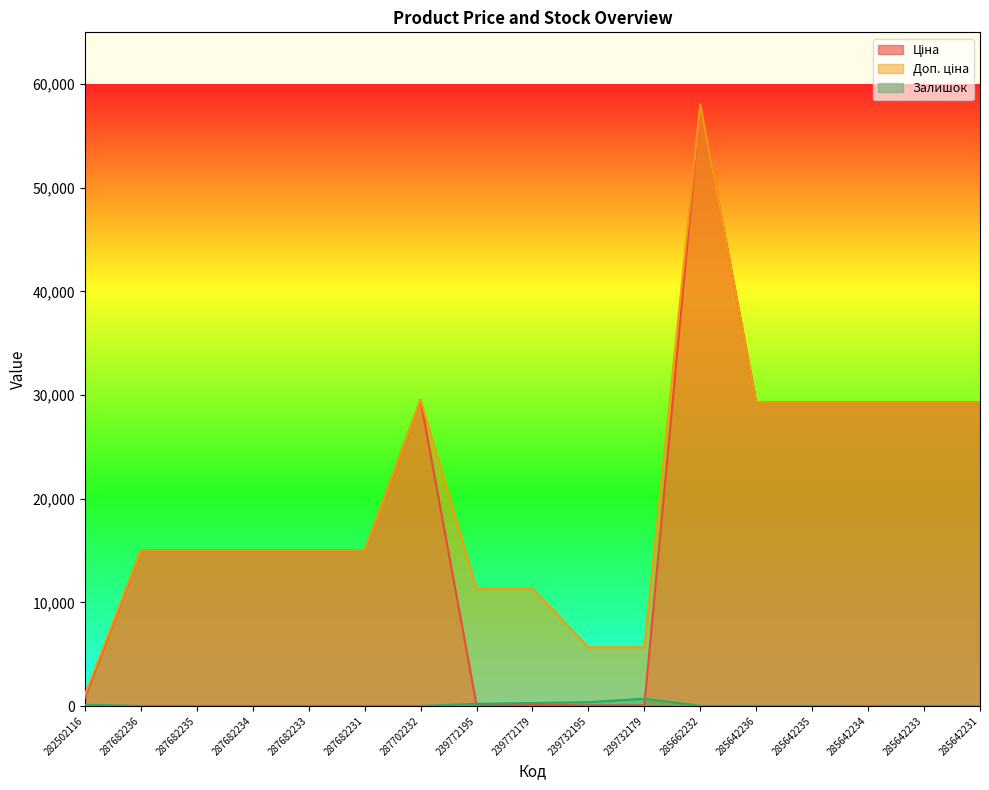

The value of Залишок at 239732179 is 702.0. True or false?

True